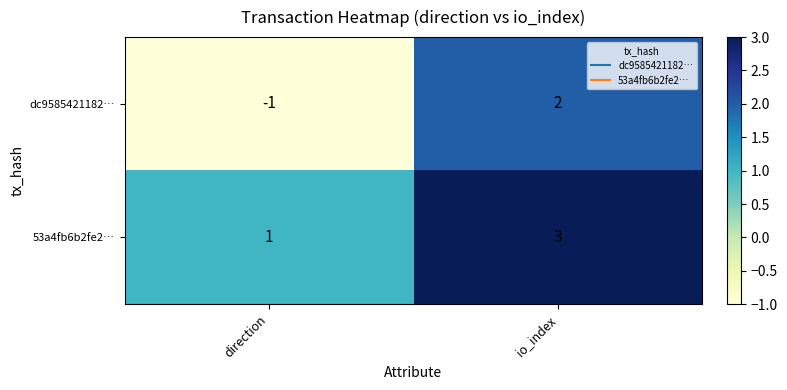

At which category is the sum across all series the highest?

io_index